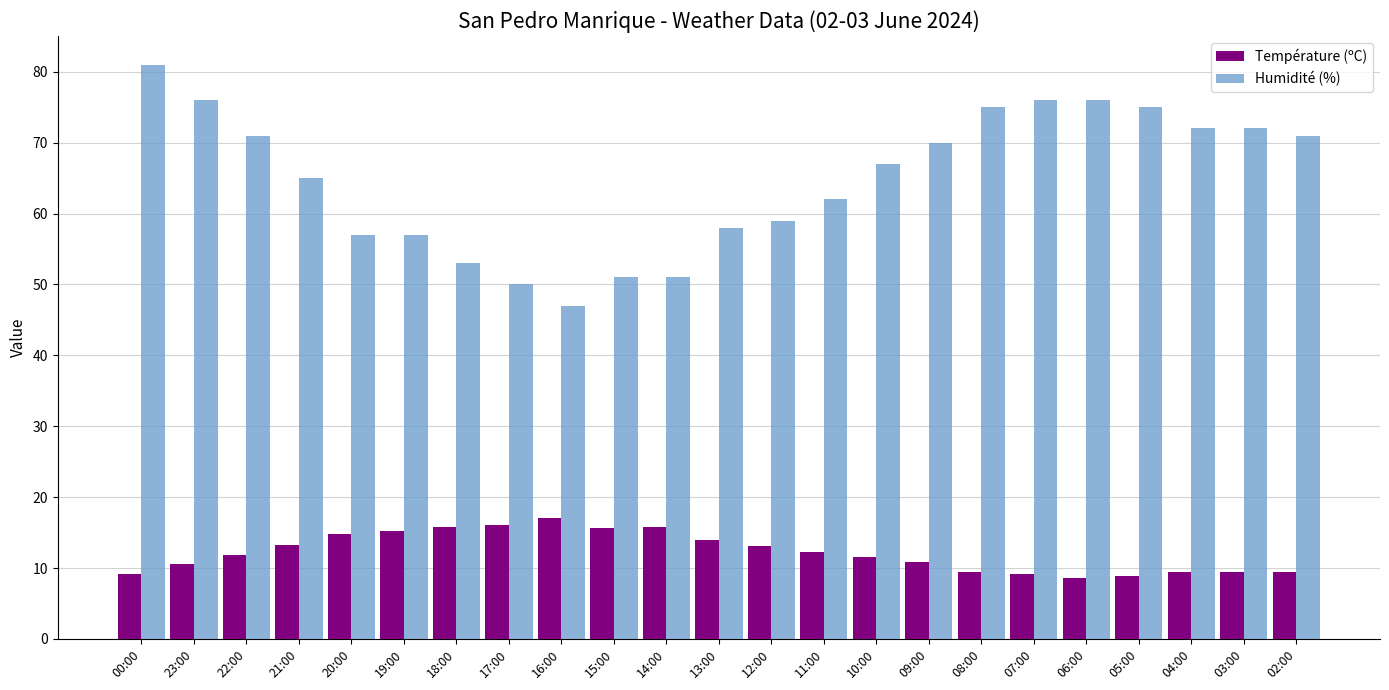

What is the total value across all series at 05:00?

83.9